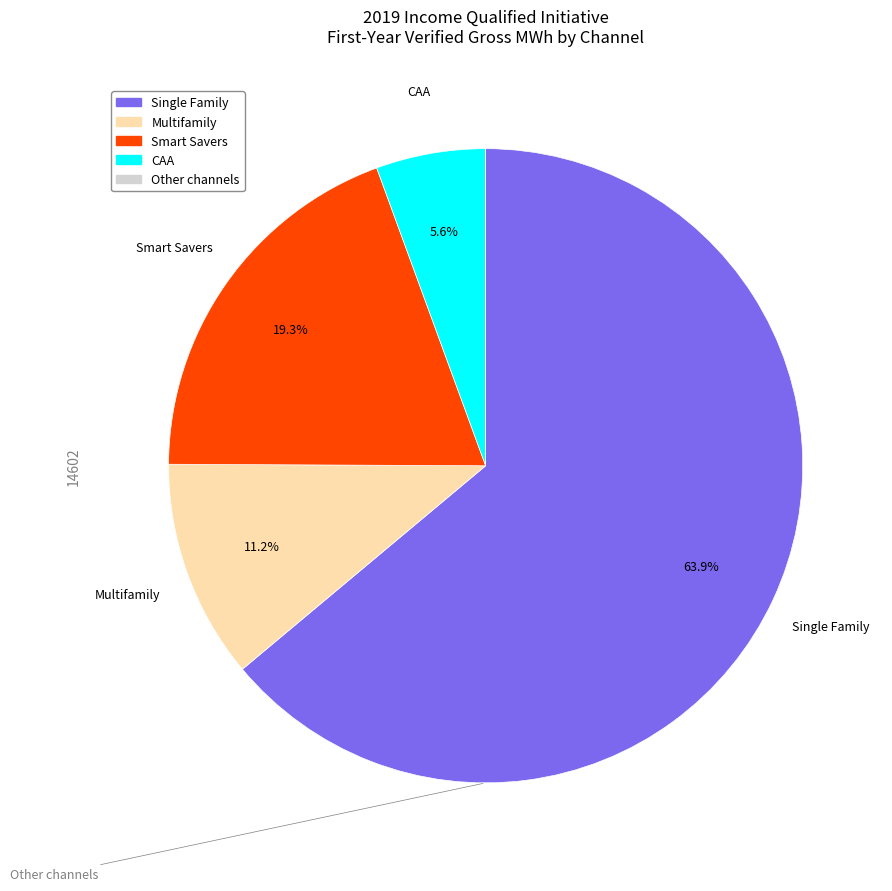

To the nearest percent, what is the average slice percentage?

20%